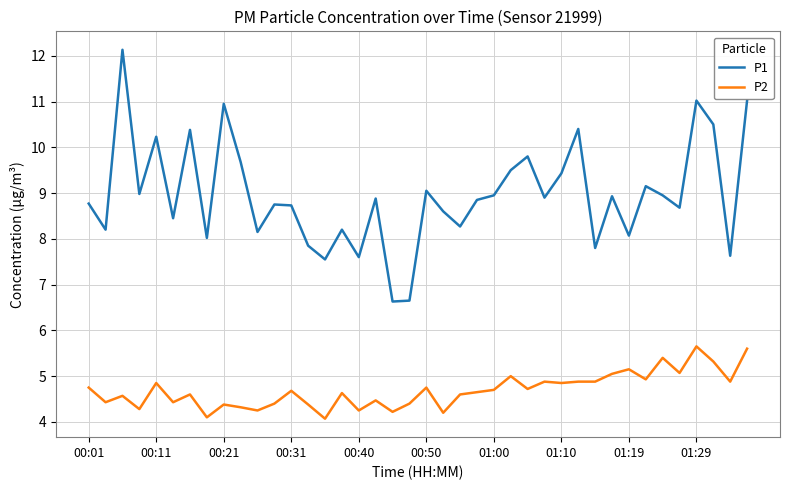

True or false: P1 has more than 2 points higher than both neighbors.

True